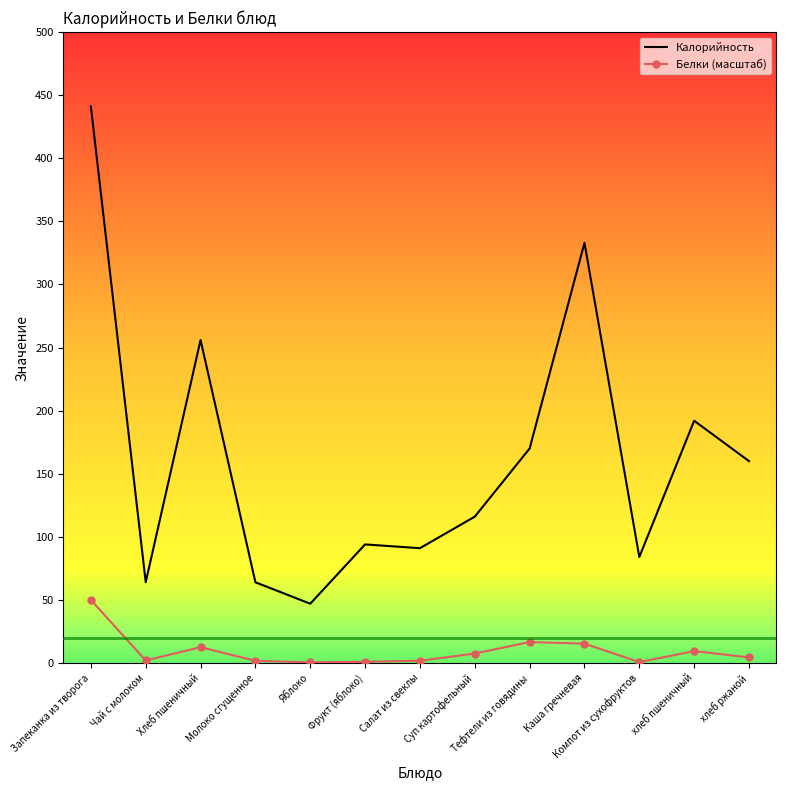

What position from the left is Каша гречневая?

10